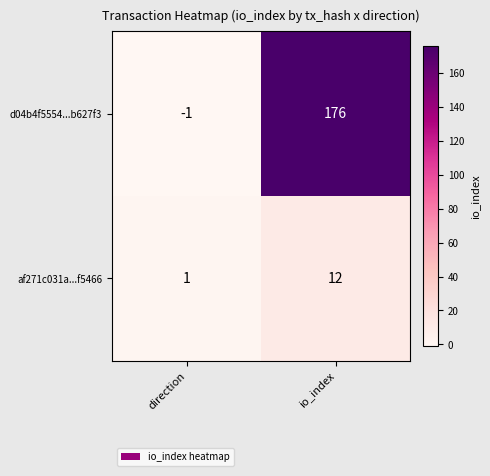

What is the sum of the af271c031a...f5466 values at direction and io_index?

13